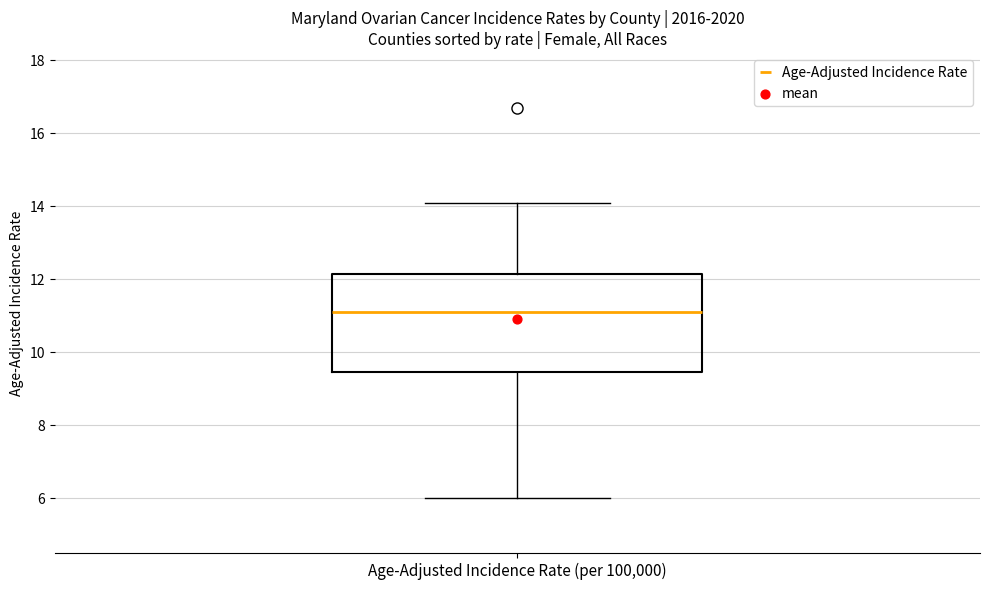

Transcribe this box plot: give where the median line is, the range the box spans, and where the two whiskers end, as read against the y-axis. The values are not printed on the chart, so give them approximately, as read against the axis.

median 11.2, box 9.4 to 12.2, whiskers 6.0 to 14.2